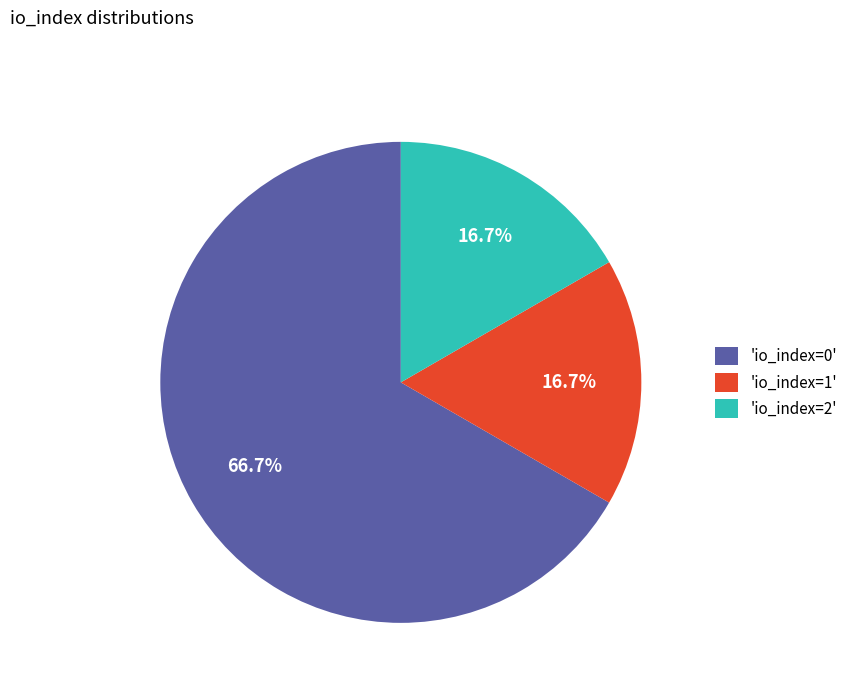

What portion of the pie excludes 'io_index=1'?

83.3%